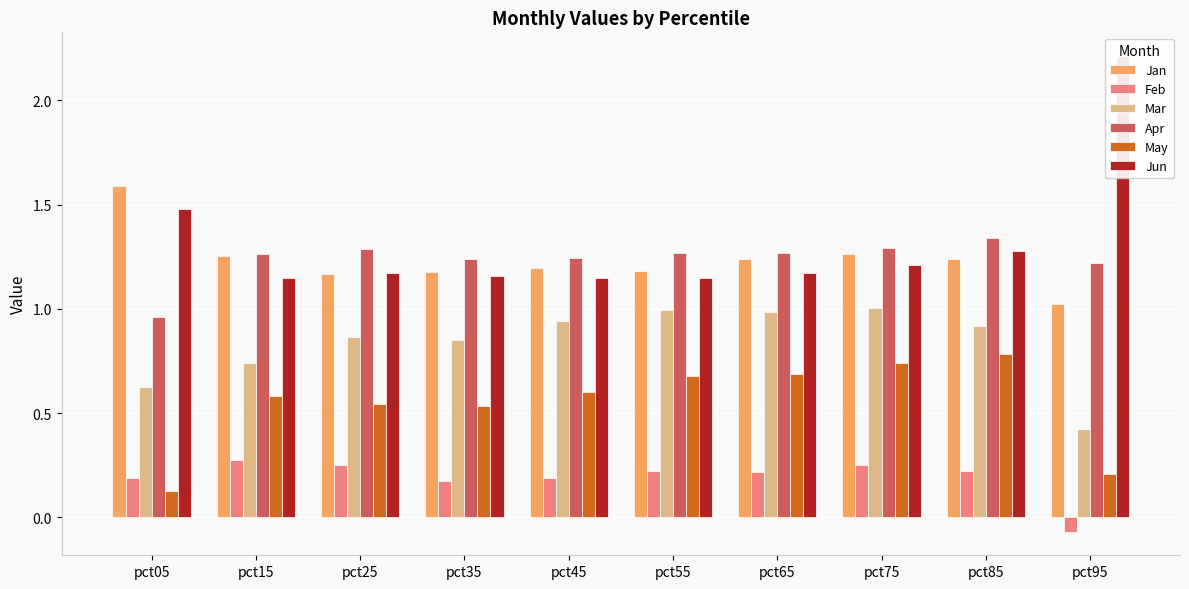

Reading right to left, transcribe all the data shown in this chart.

Jan: 1.0	1.2	1.3	1.2	1.2	1.2	1.2	1.2	1.3	1.6
Feb: -0.1	0.2	0.3	0.2	0.2	0.2	0.2	0.2	0.3	0.2
Mar: 0.4	0.9	1.0	1.0	1.0	0.9	0.9	0.9	0.7	0.6
Apr: 1.2	1.3	1.3	1.3	1.3	1.2	1.2	1.3	1.3	1.0
May: 0.2	0.8	0.7	0.7	0.7	0.6	0.5	0.5	0.6	0.1
Jun: 2.2	1.3	1.2	1.2	1.1	1.1	1.2	1.2	1.1	1.5